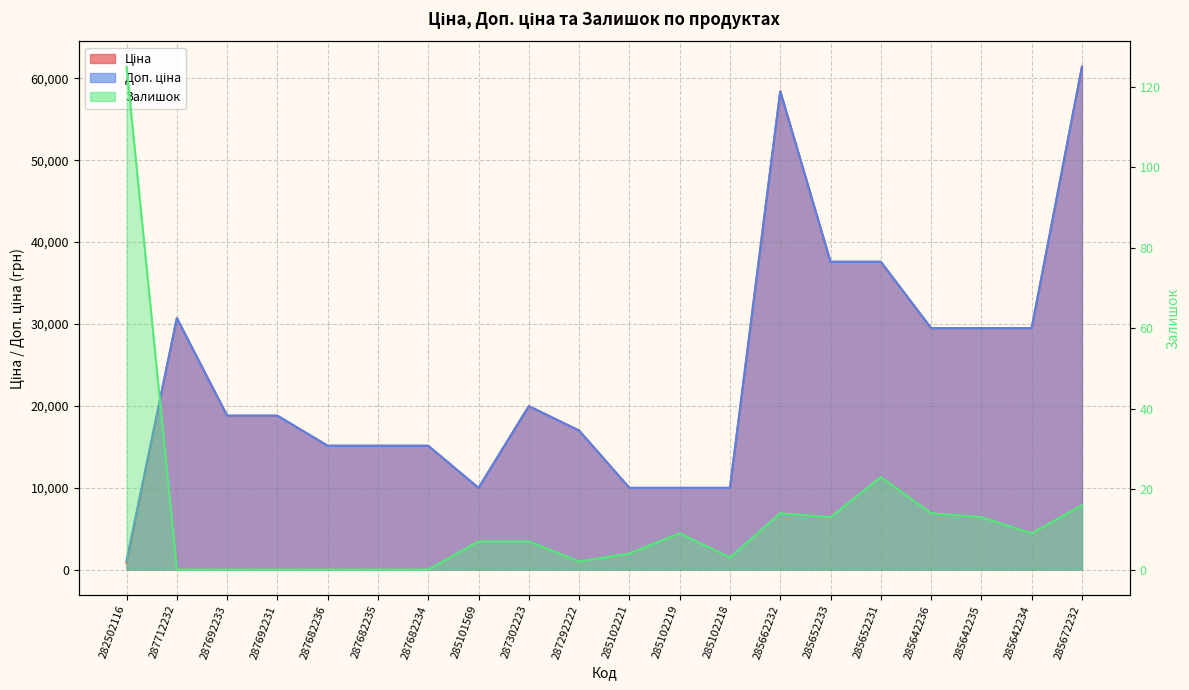

What are all the series names shown in the legend?

Ціна, Доп. ціна, Залишок